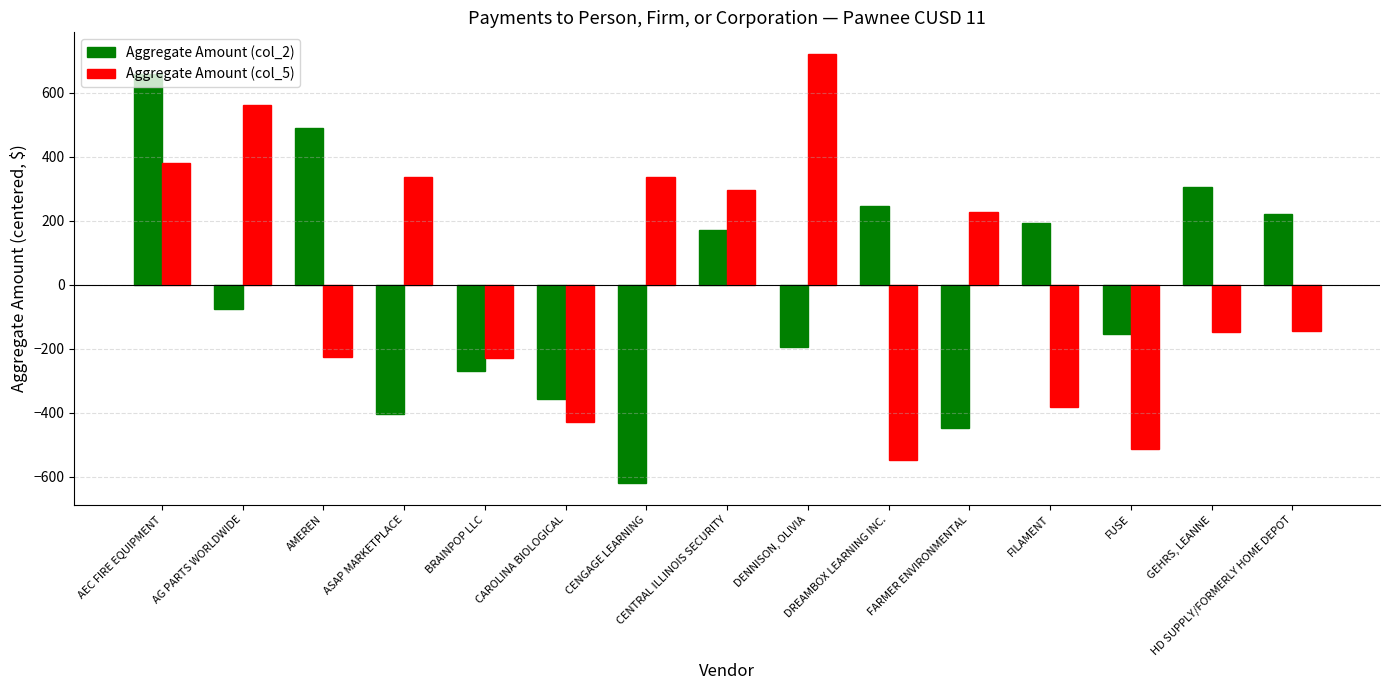

What is the label of the 6th bar from the right?

DREAMBOX LEARNING INC.